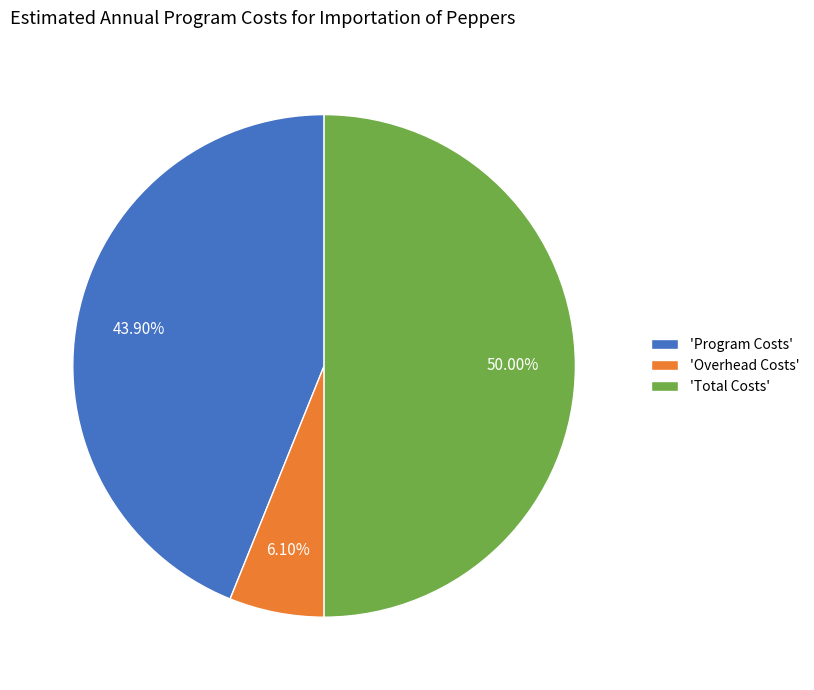

Does 'Overhead Costs' represent more than half of the total?

No